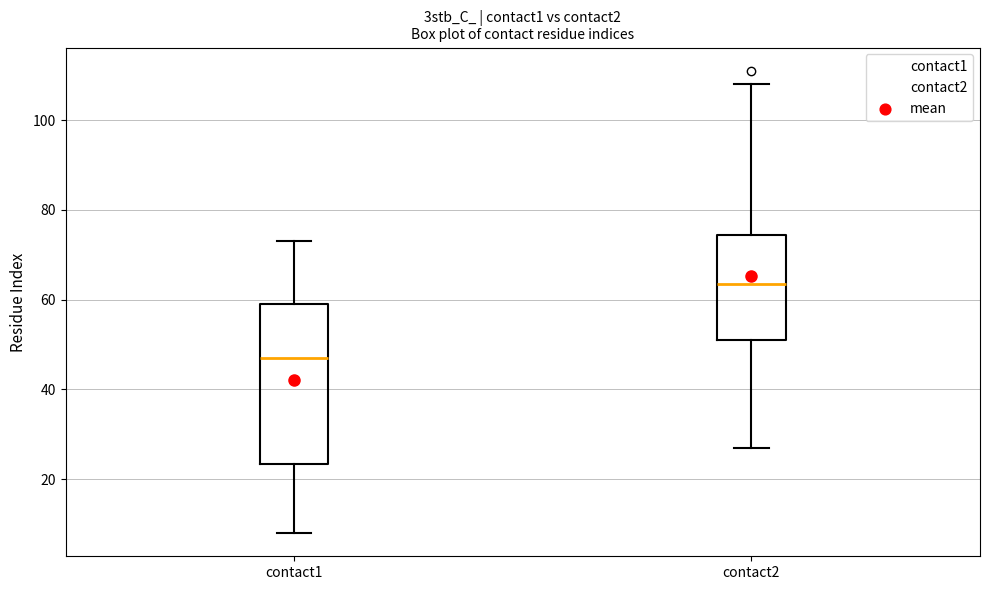

Reading left to right, read every box against the y-axis: the position of its median line, the range the box covers, and the ends of its whiskers. The values are not printed on the chart, so give them approximately, as read against the axis.

contact1: median 48, box 24 to 60, whiskers 8 to 74
contact2: median 64, box 52 to 74, whiskers 28 to 108